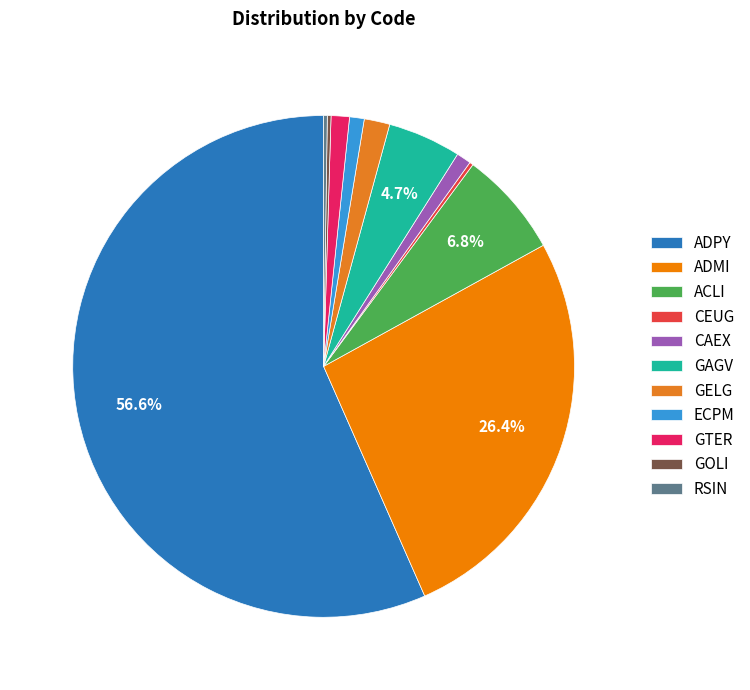

Which slice is the largest?

ADPY